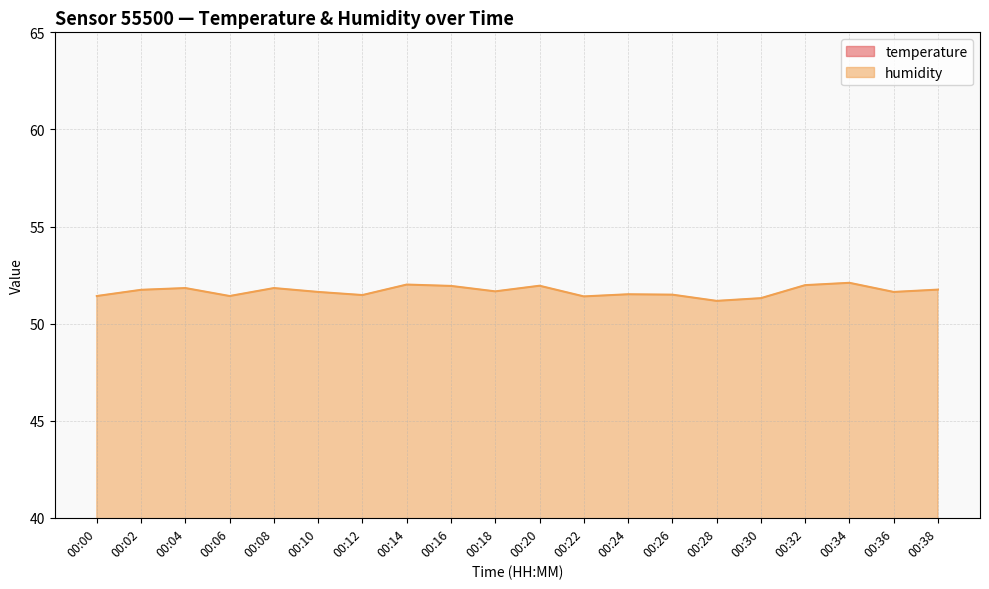

True or false: temperature and humidity cross at least once.

False